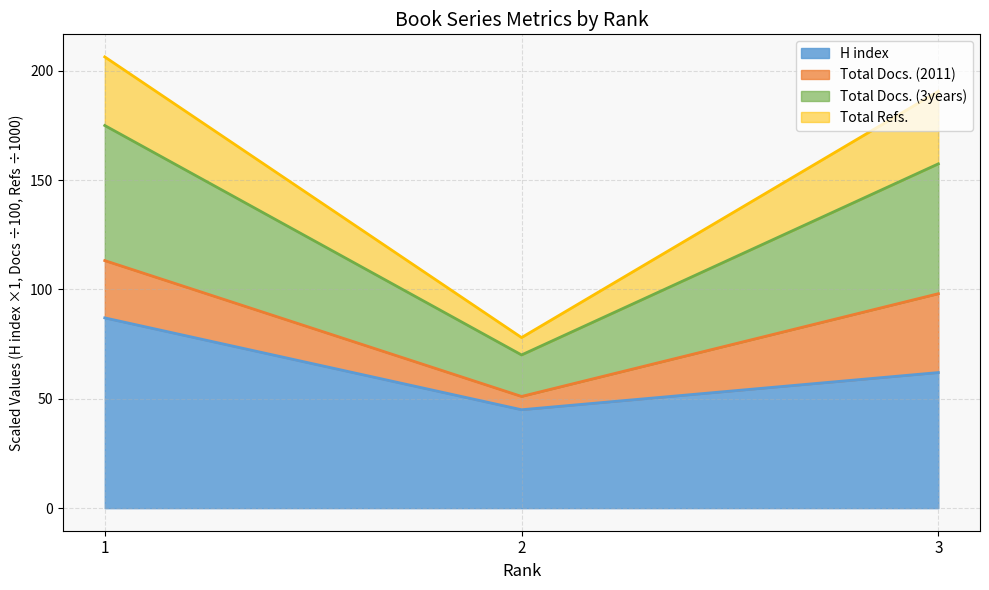

The value of H index at 2 is 45.0. True or false?

True